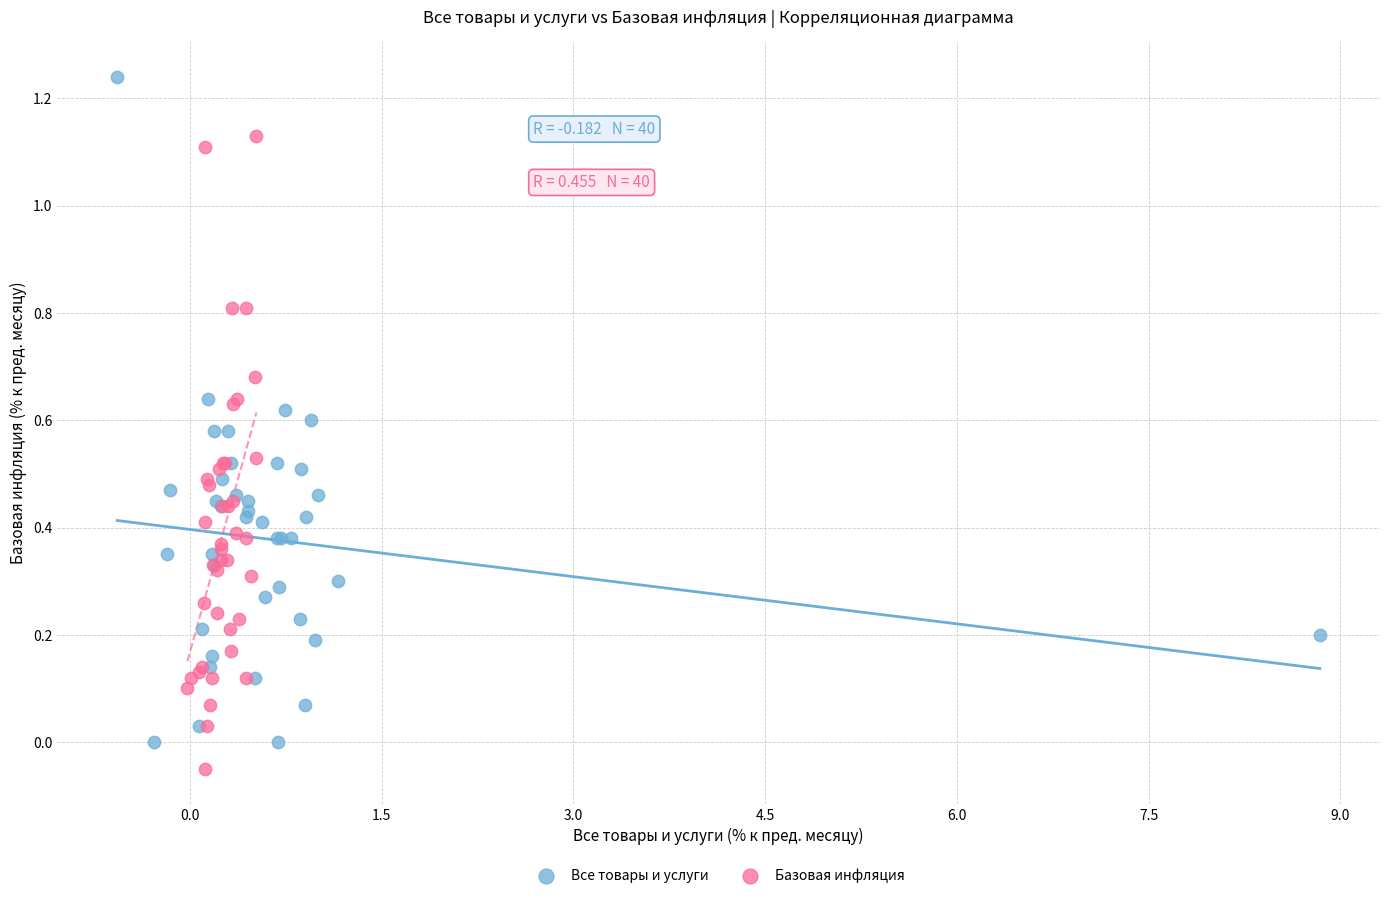

What are all the series names shown in the legend?

Все товары и услуги, Базовая инфляция